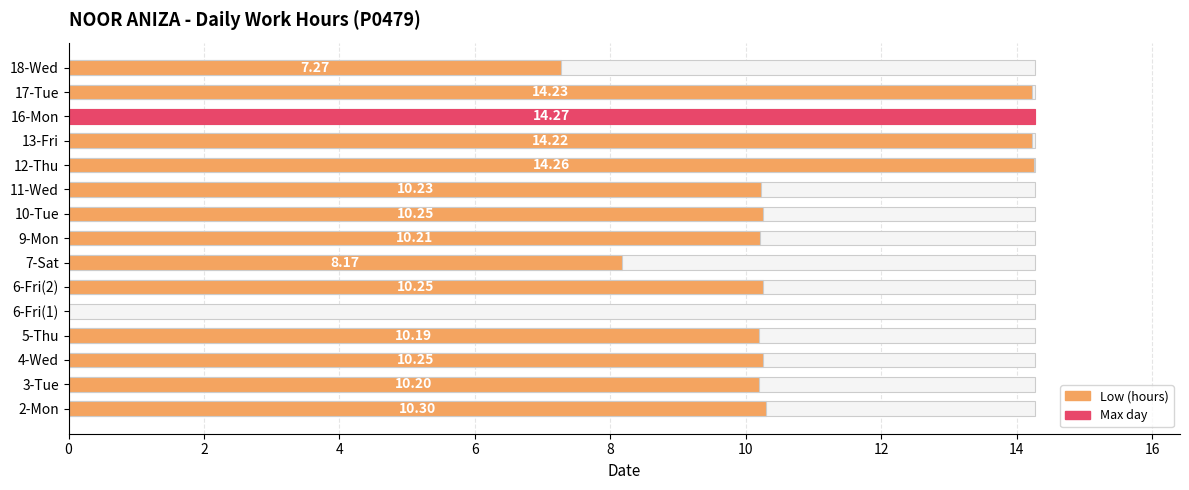

The value at 17-Tue is 8.5. True or false?

False